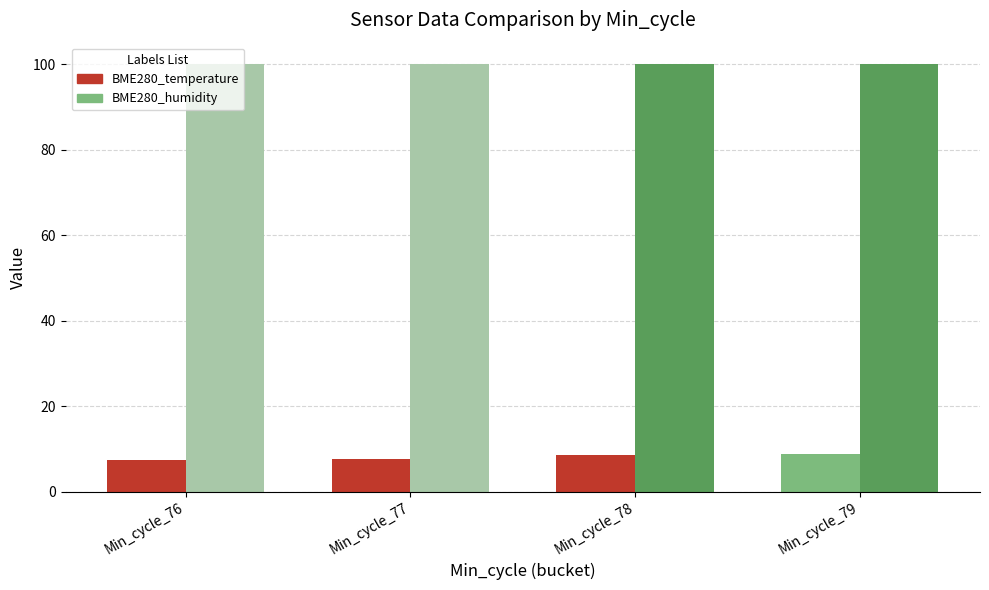

Is the value of BME280_temperature at Min_cycle_78 greater than the value of BME280_humidity at Min_cycle_77?

No